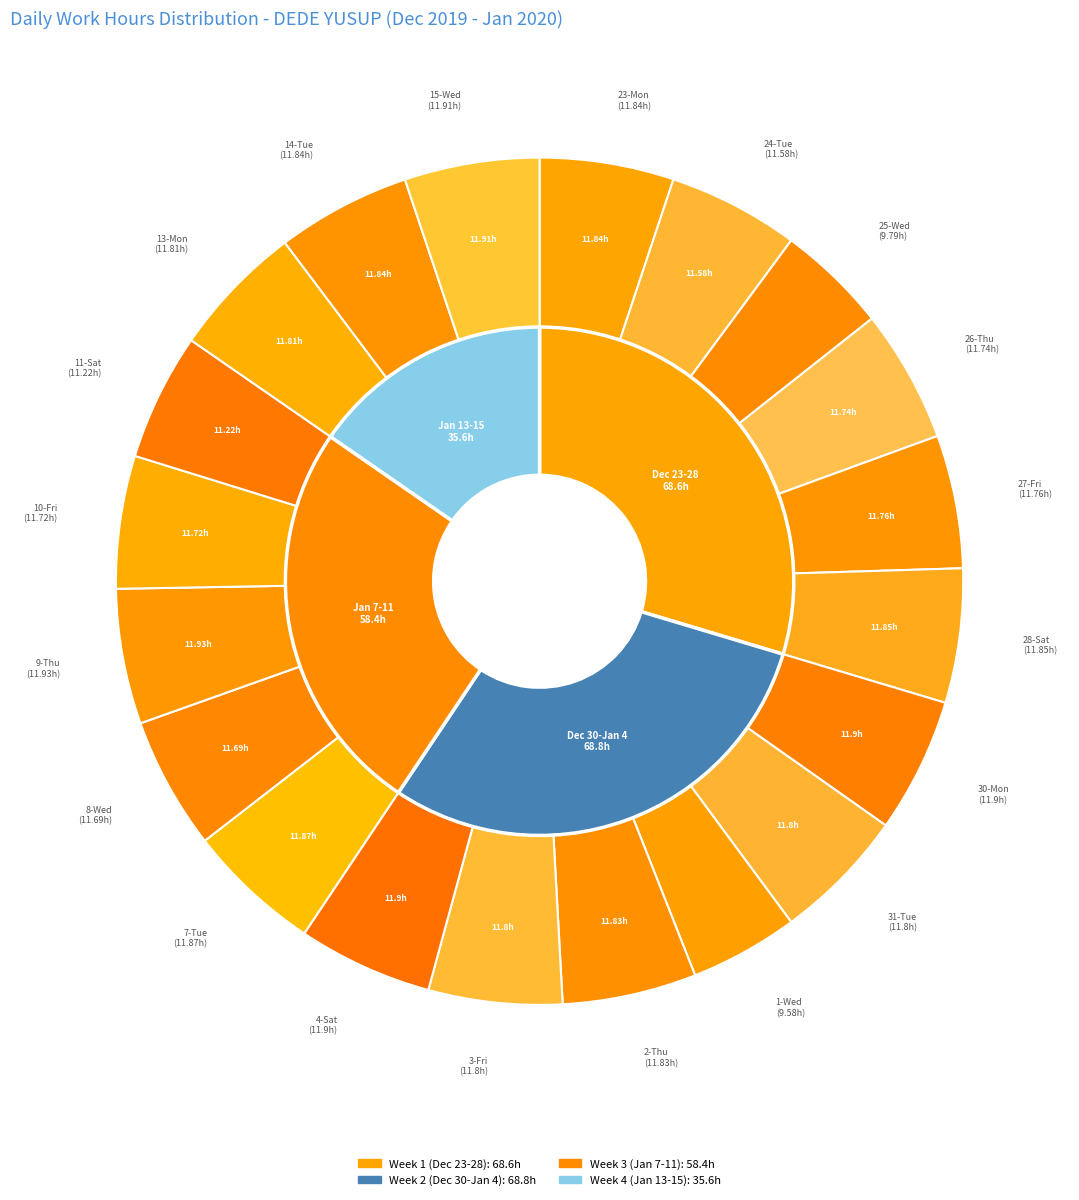

Rank the categories by value from lowest to highest.

1-Wed, 25-Wed, 11-Sat, 24-Tue, 8-Wed, 10-Fri, 26-Thu, 27-Fri, 31-Tue, 3-Fri, 13-Mon, 2-Thu, 23-Mon, 14-Tue, 28-Sat, 7-Tue, 30-Mon, 4-Sat, 15-Wed, 9-Thu